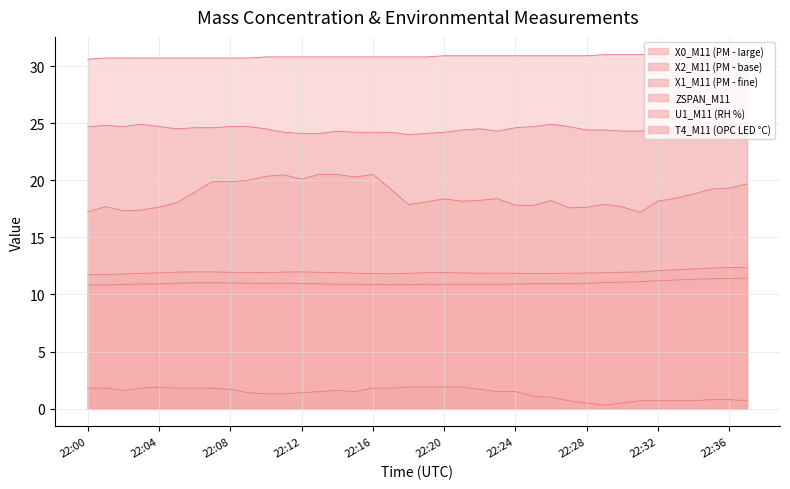

What is the highest value of the X1_M11 (PM - fine) series?

11.4